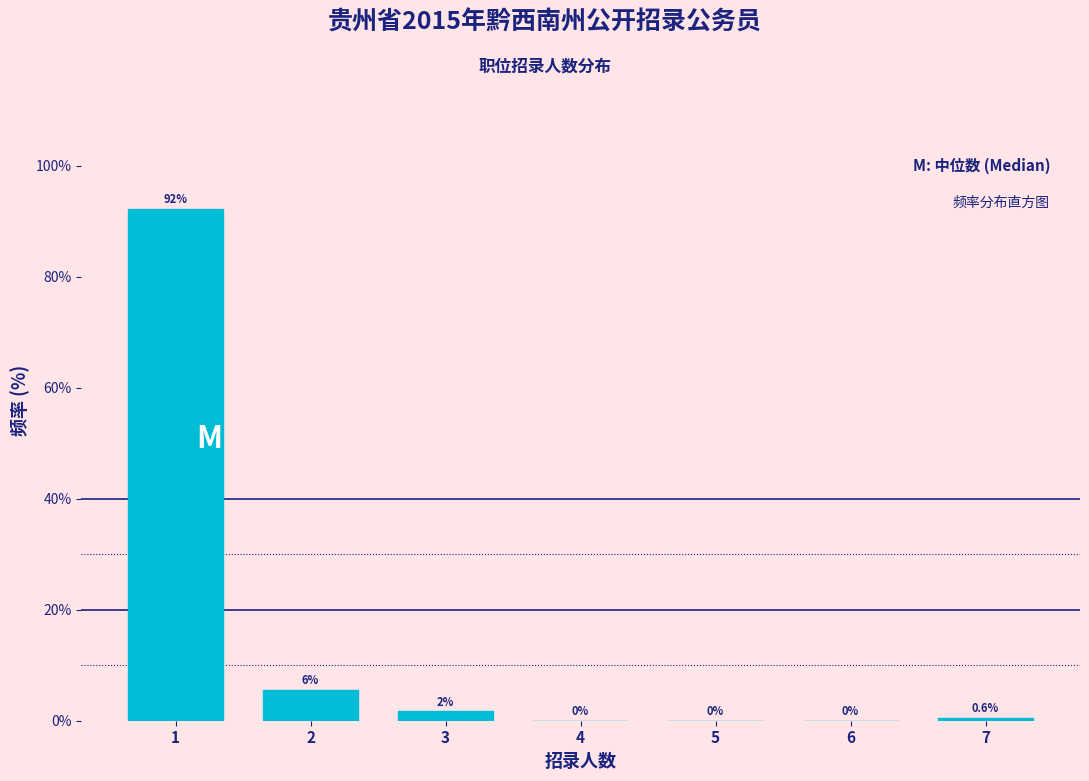

Which has a higher value, 3 or 5?

3